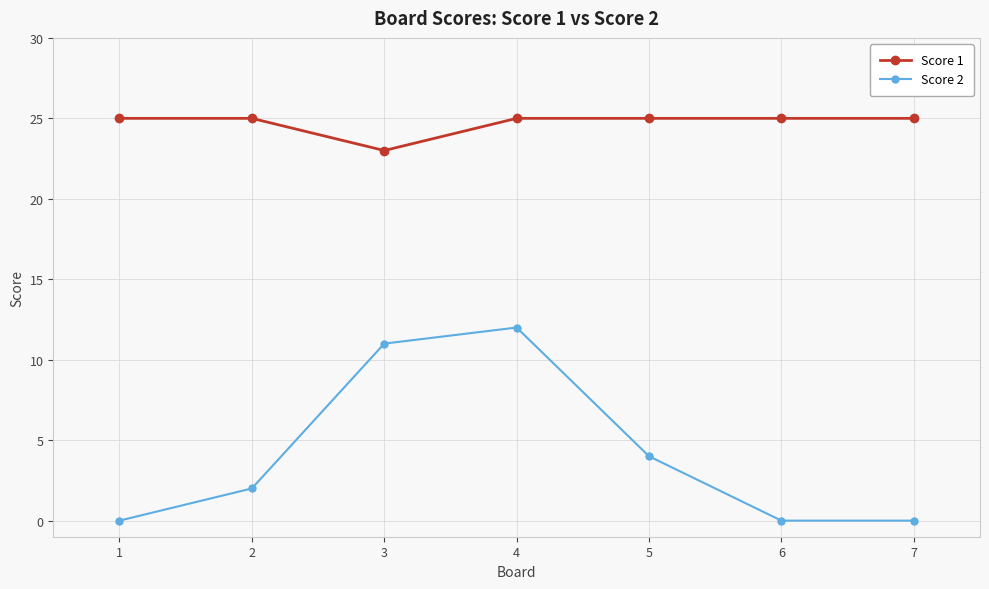

At 4, list the series in order from smallest to largest.

Score 2, Score 1